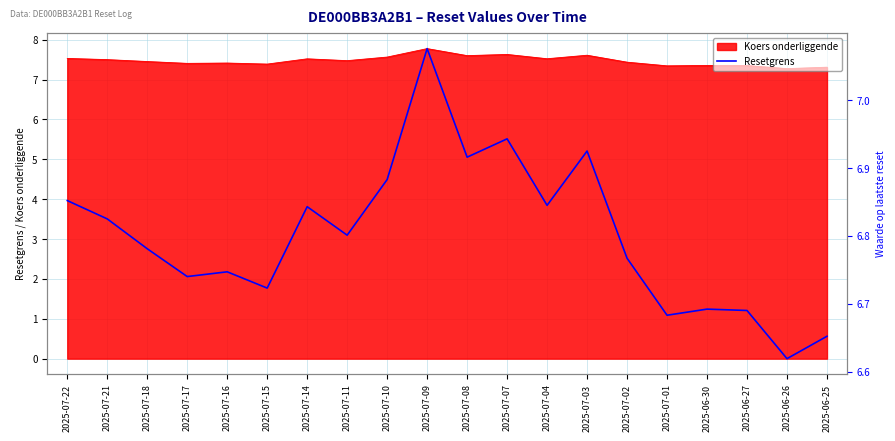

How many interior local valleys (lower than both neighbors) does the data have?

7